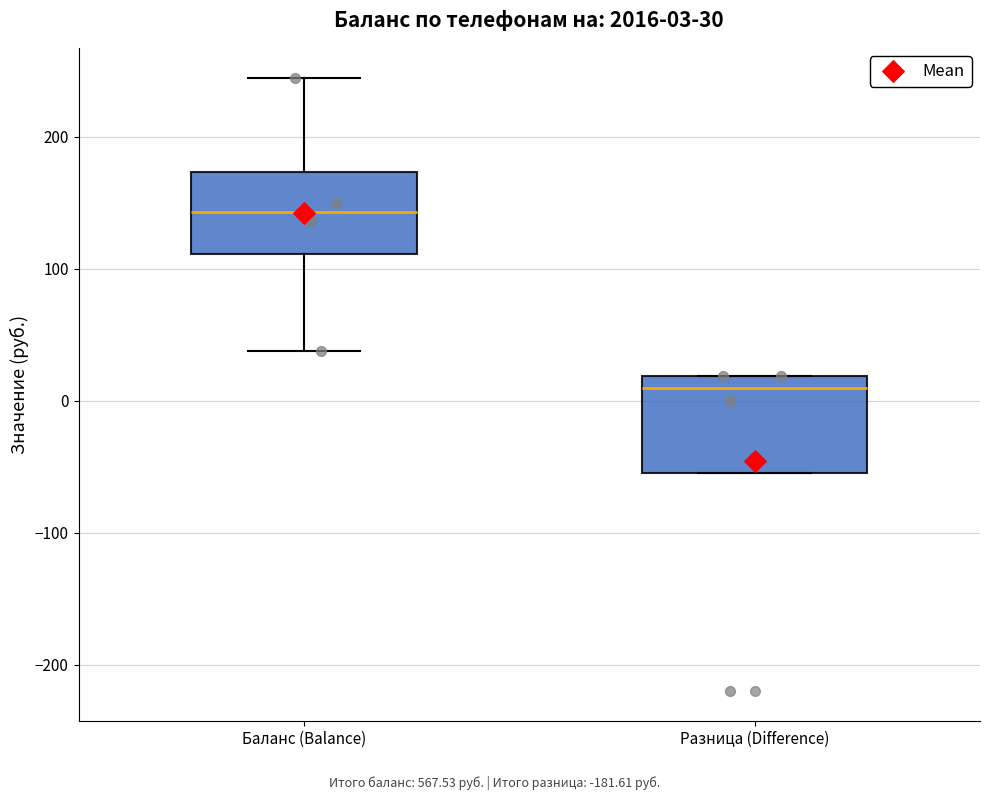

Which box's median line is the highest?

Баланс (Balance)